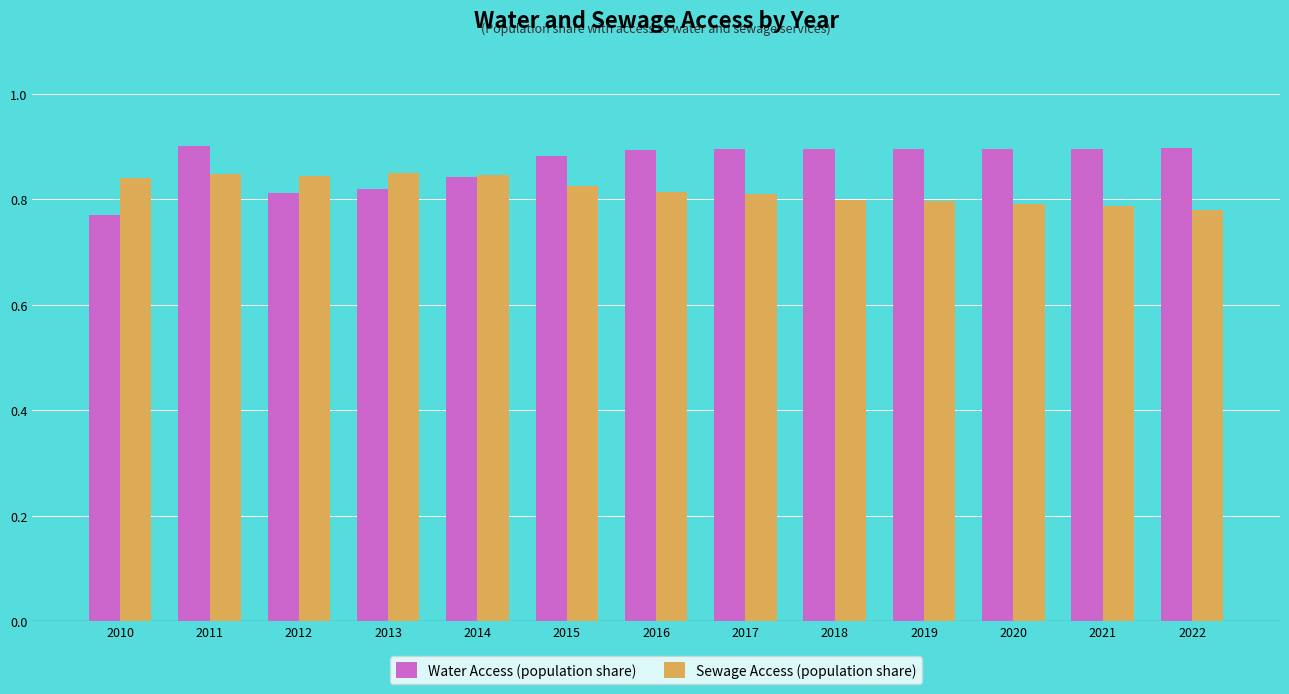

Which category has the lowest value in the Water Access (population share) series?

2010